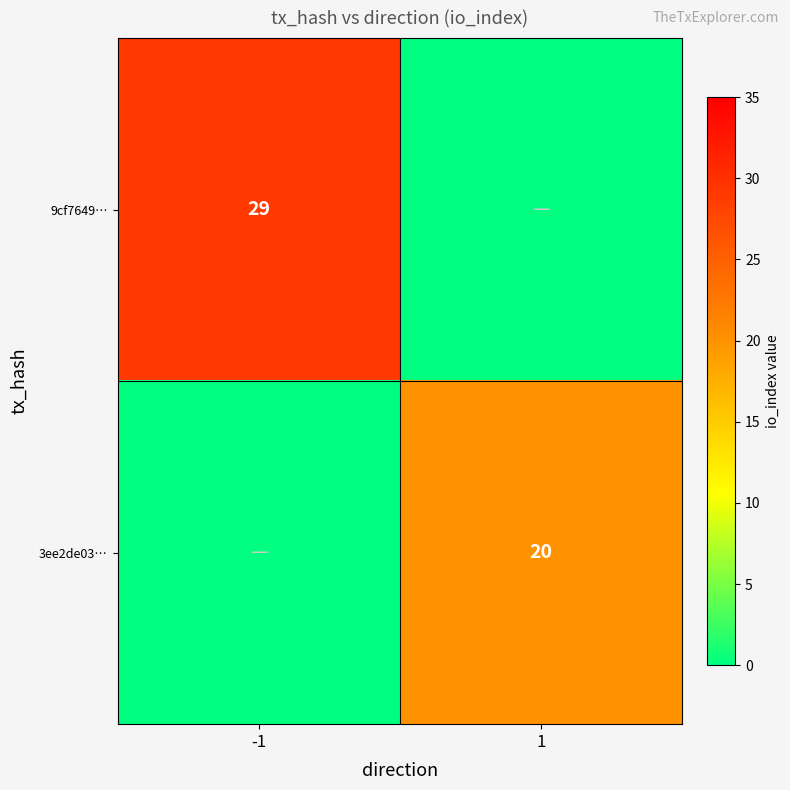

True or false: 9cf7649… has a value of 42 at -1.

False